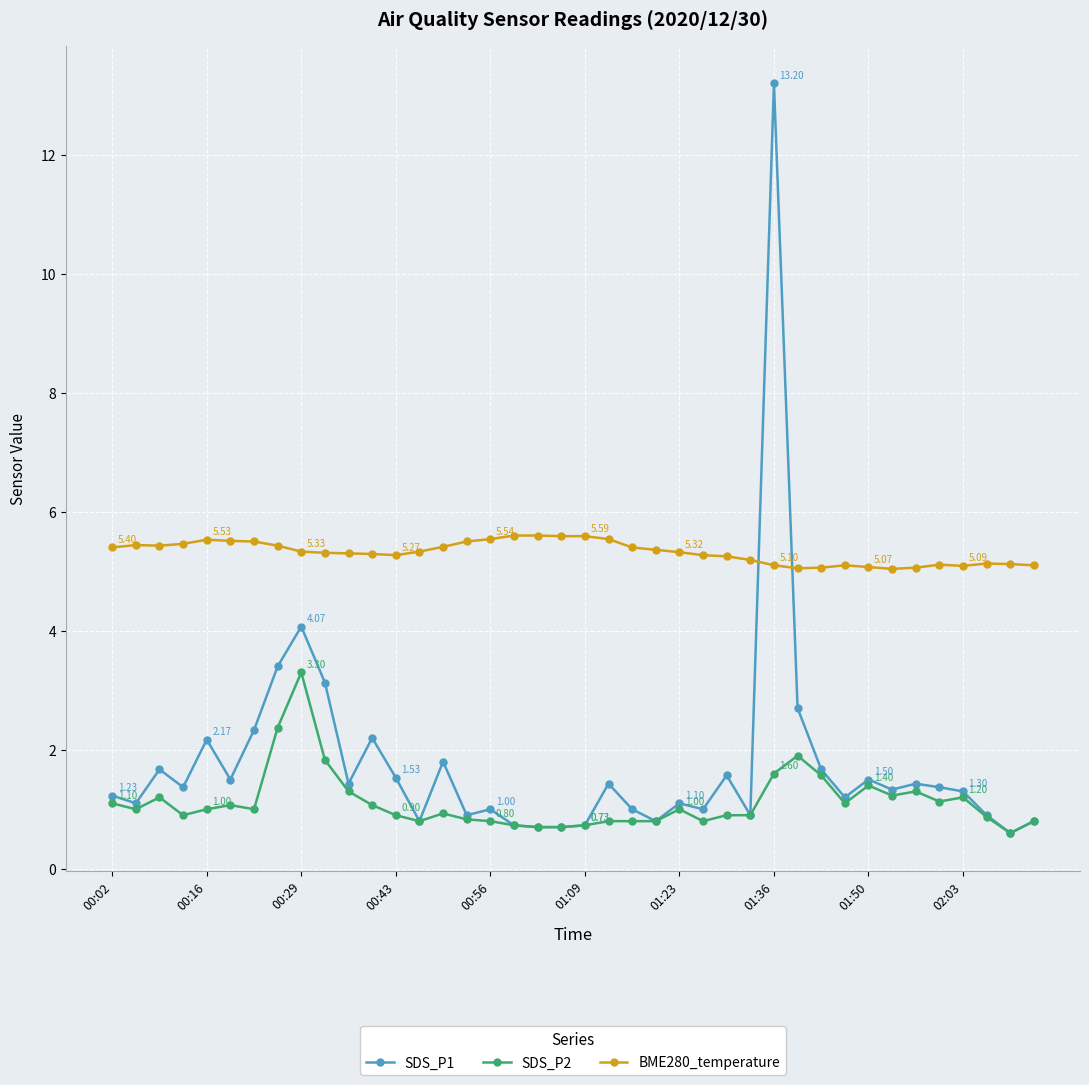

True or false: BME280_temperature and SDS_P1 cross at least once.

True